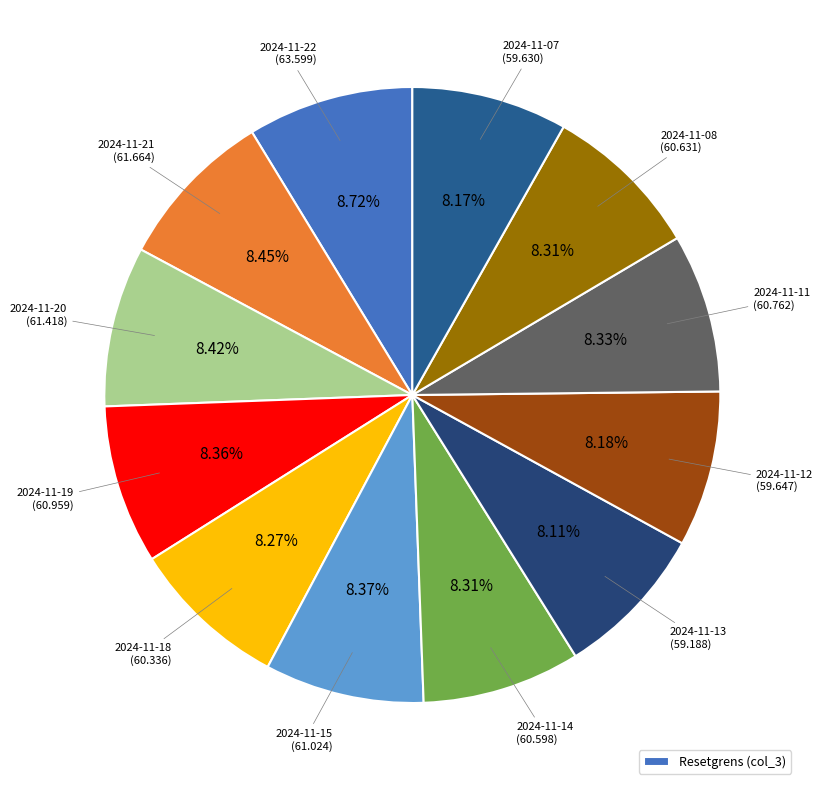

How many slices are in this pie chart?

12